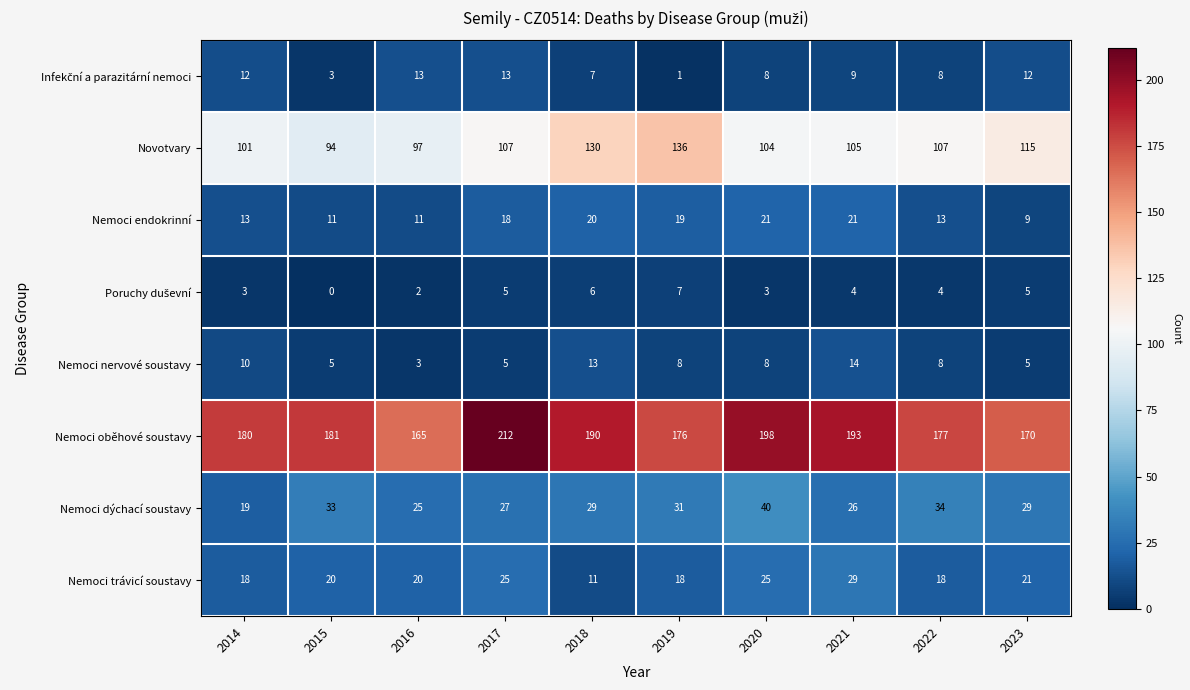

Which series has the largest total across all categories?

Nemoci oběhové soustavy